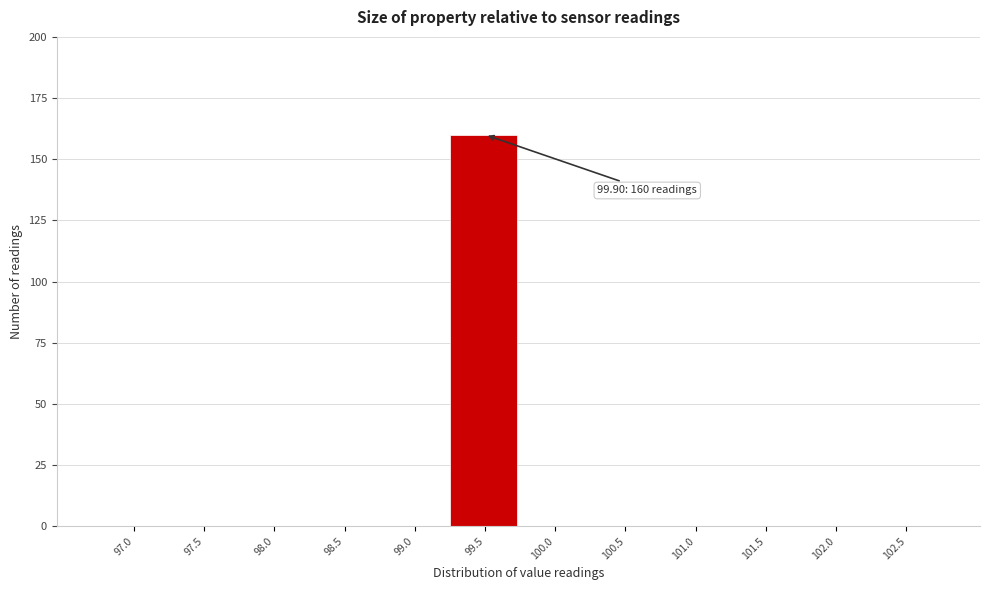

Reading left to right, transcribe all the data shown in this chart.

97.0=0	97.5=0	98.0=0	98.5=0	99.0=0	99.5=160	100.0=0	100.5=0	101.0=0	101.5=0	102.0=0	102.5=0